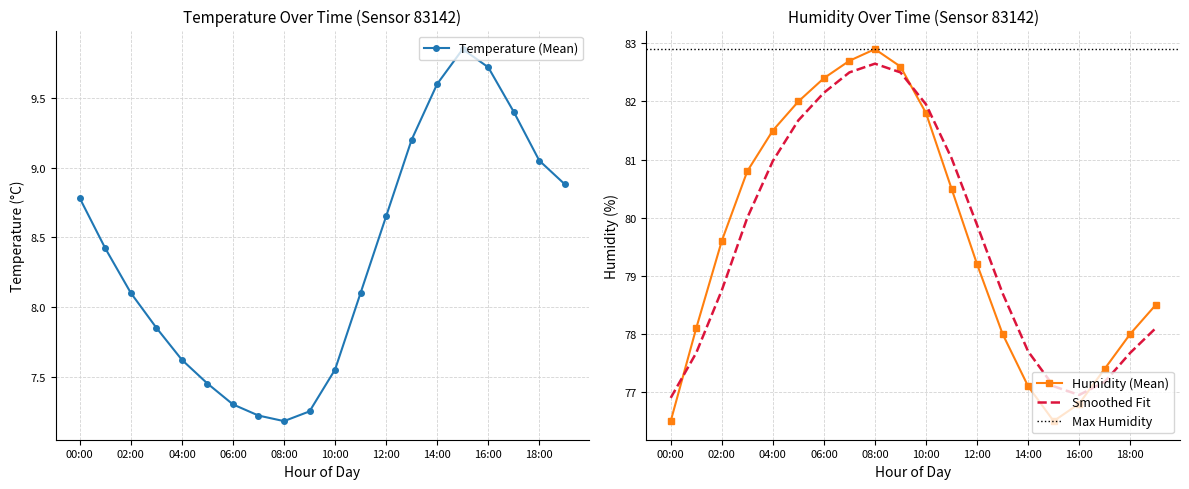

Which series has the largest range (max minus min)?

Humidity (Mean)